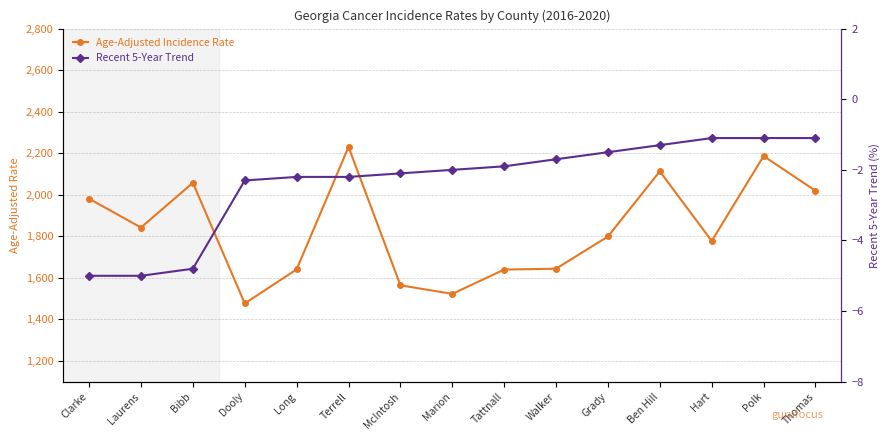

How many values in the Age-Adjusted Incidence Rate series exceed 1799?

8